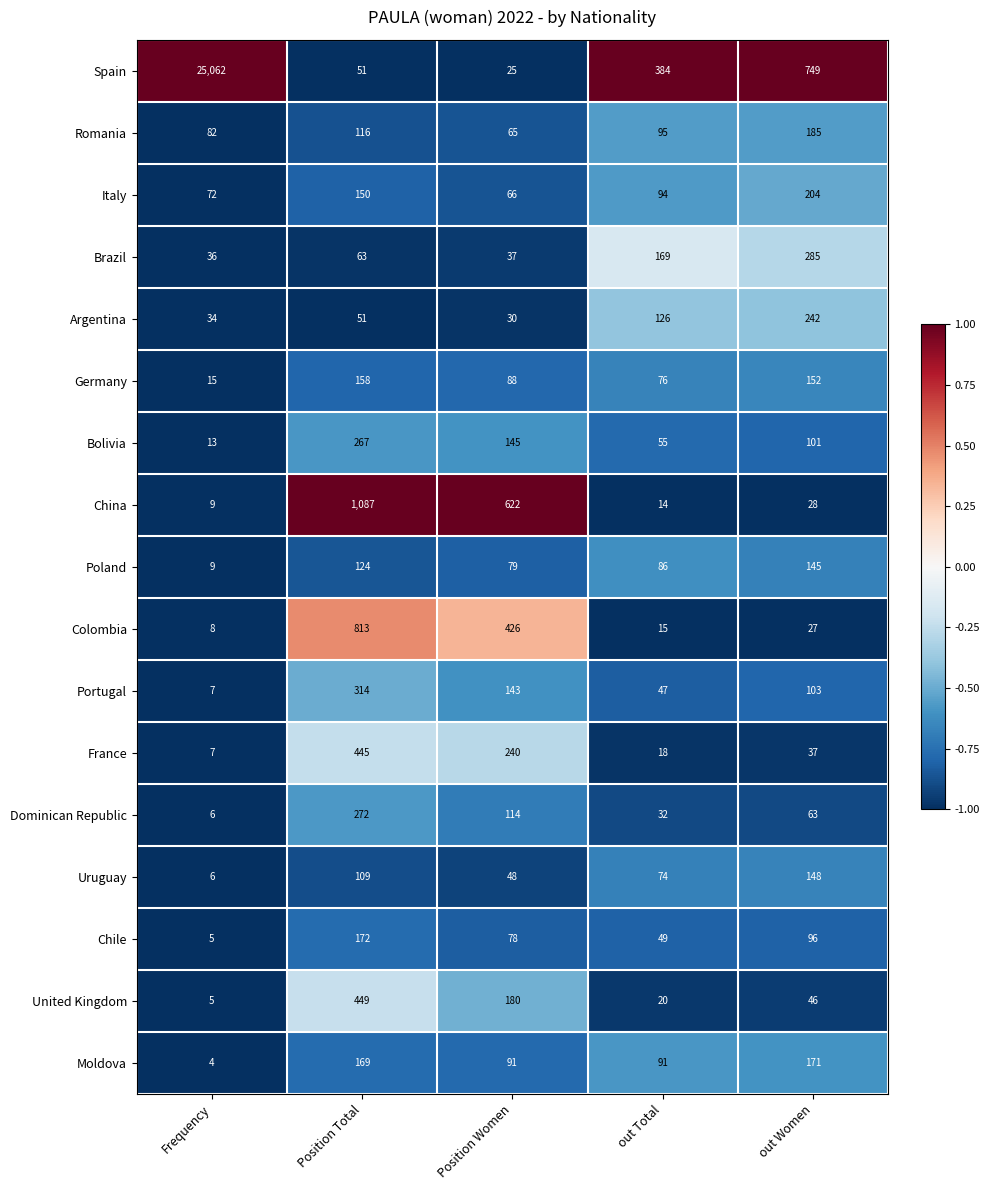

The value of Italy at out Women is 204. True or false?

True